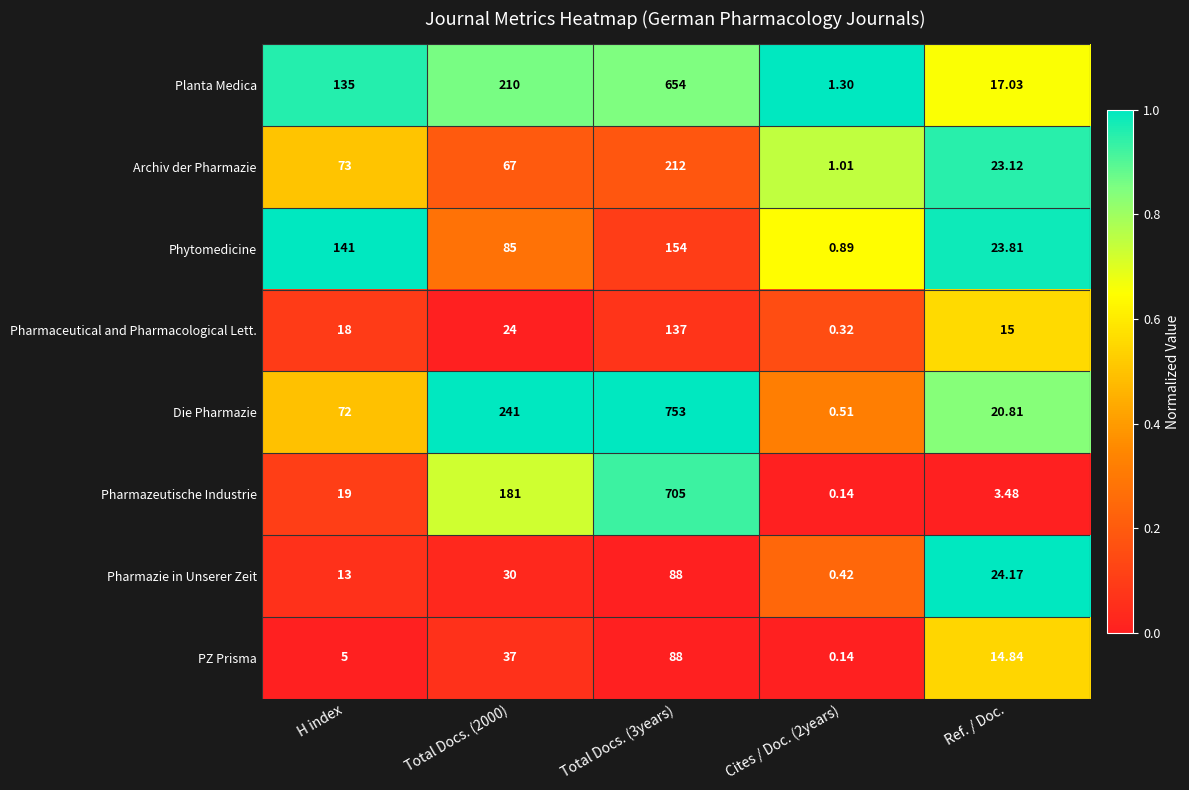

Which series changed the most between Total Docs. (2000) and Cites / Doc. (2years)?

Die Pharmazie